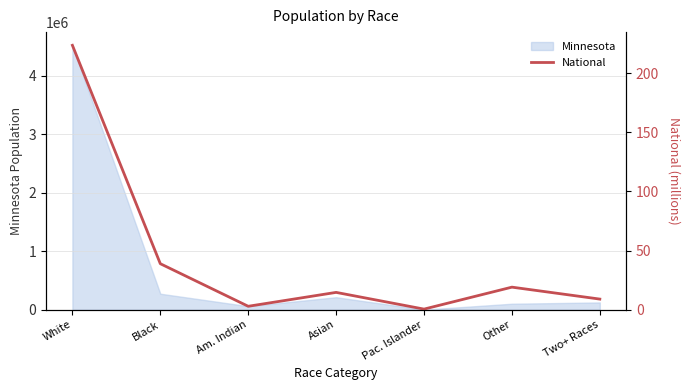

At which label is Minnesota closest to 2263109?

Black